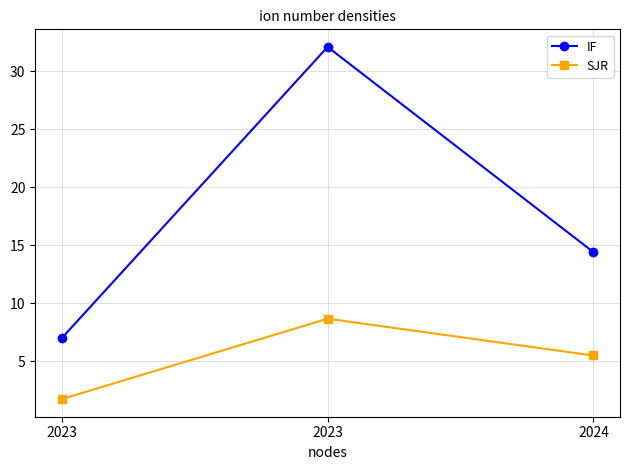

Which series changed the most between 2023 and 2024?

IF